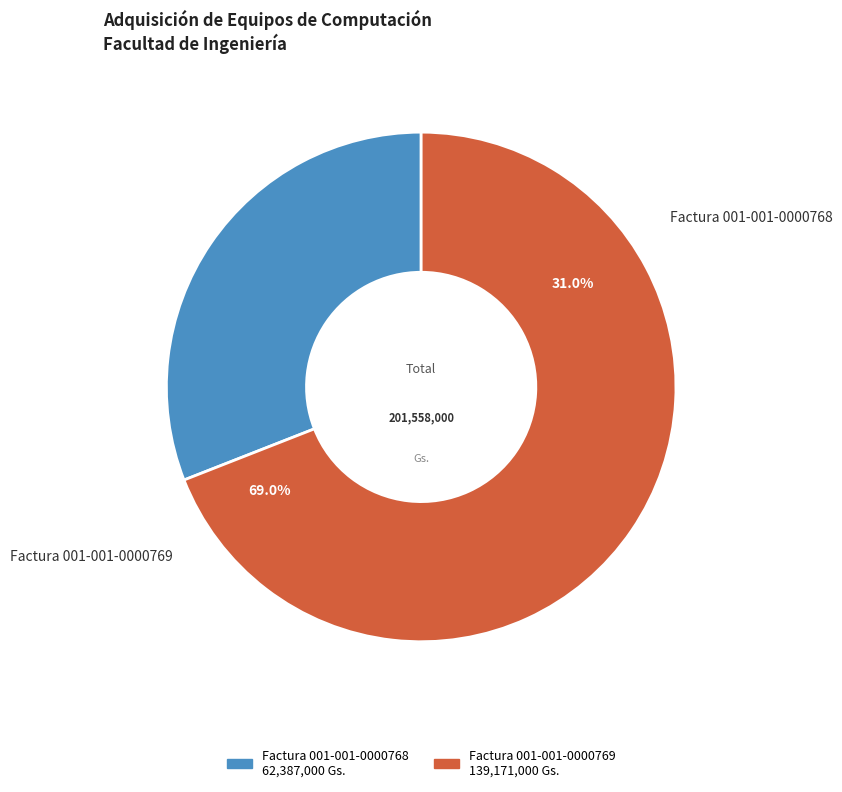

Is there any slice that represents more than half of the pie?

Yes